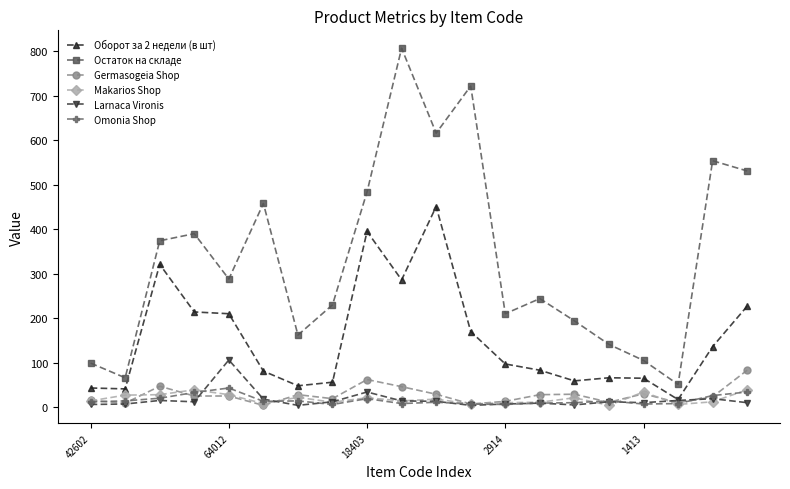

What is the average value of the Germasogeia Shop series?

27